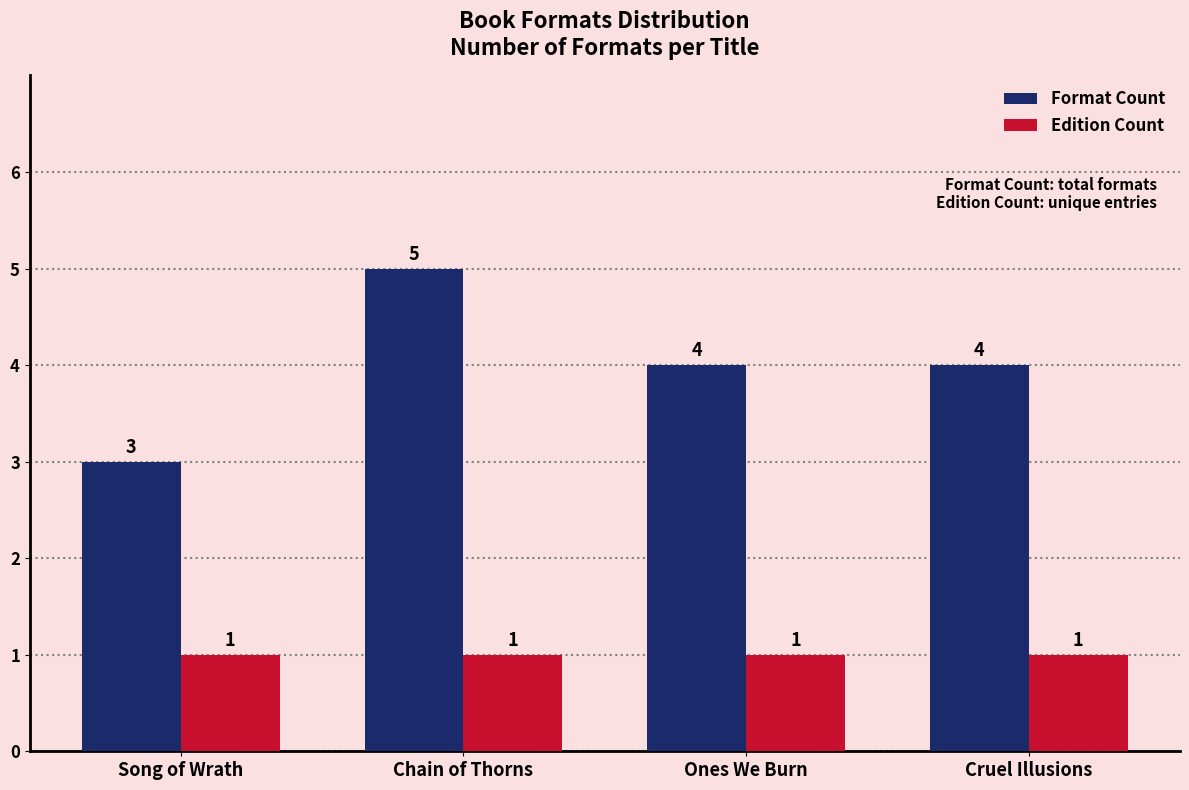

The value of Format Count at Cruel Illusions is 4. True or false?

True